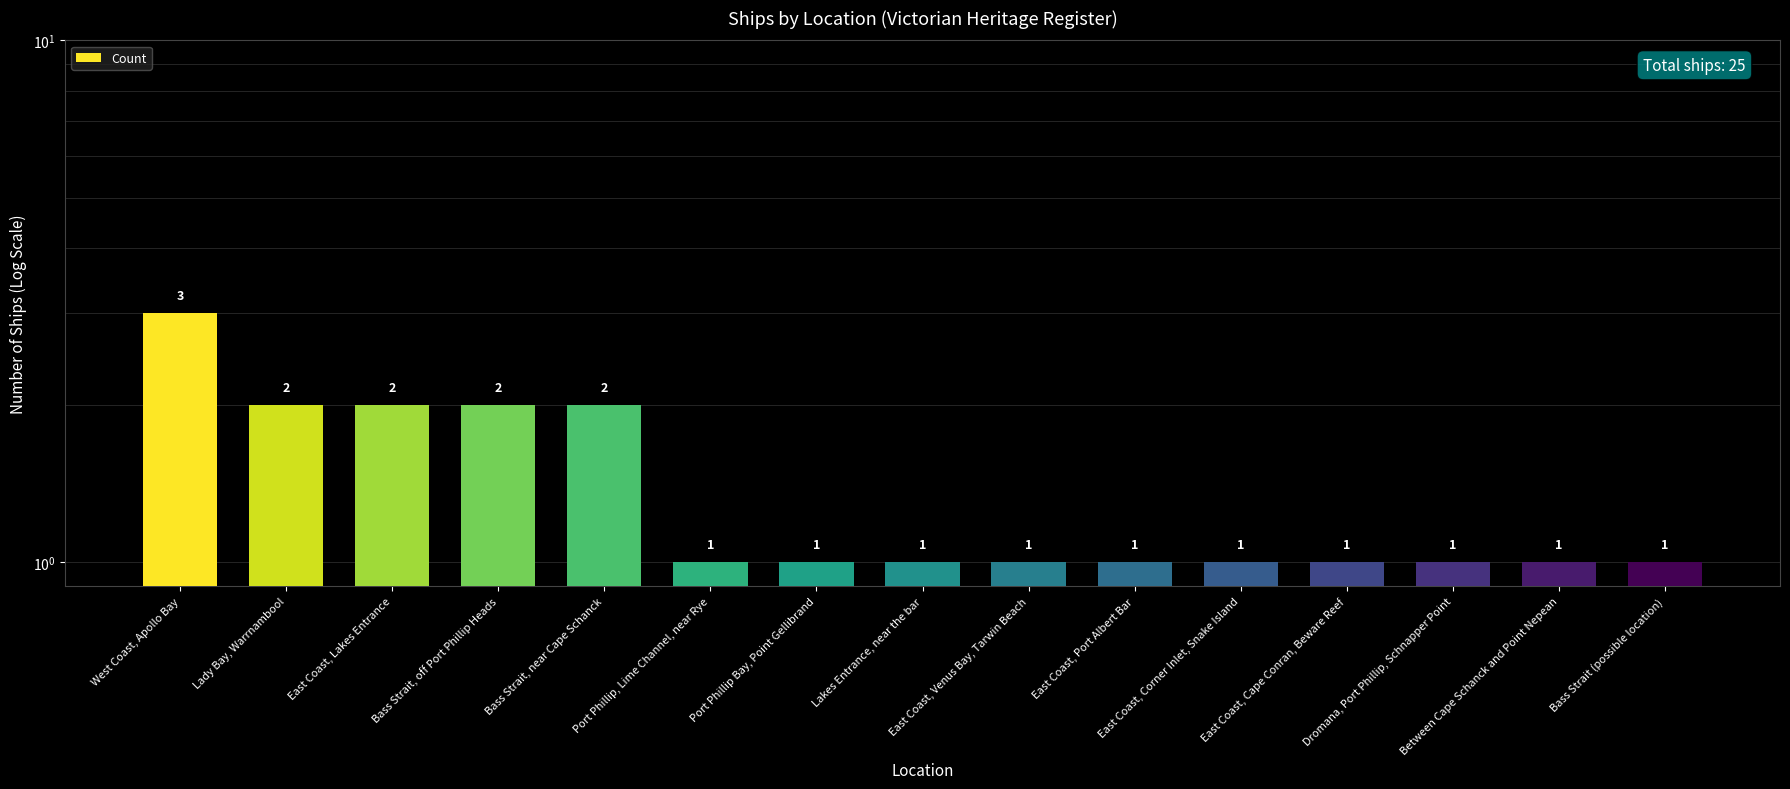

Reading left to right, extract all data points from this chart.

West Coast, Apollo Bay=3	Lady Bay, Warrnambool=2	East Coast, Lakes Entrance=2	Bass Strait, off Port Phillip Heads=2	Bass Strait, near Cape Schanck=2	Port Phillip, Lime Channel, near Rye=1	Port Phillip Bay, Point Gellibrand=1	Lakes Entrance, near the bar=1	East Coast, Venus Bay, Tarwin Beach=1	East Coast, Port Albert Bar=1	East Coast, Corner Inlet, Snake Island=1	East Coast, Cape Conran, Beware Reef=1	Dromana, Port Phillip, Schnapper Point=1	Between Cape Schanck and Point Nepean=1	Bass Strait (possible location)=1